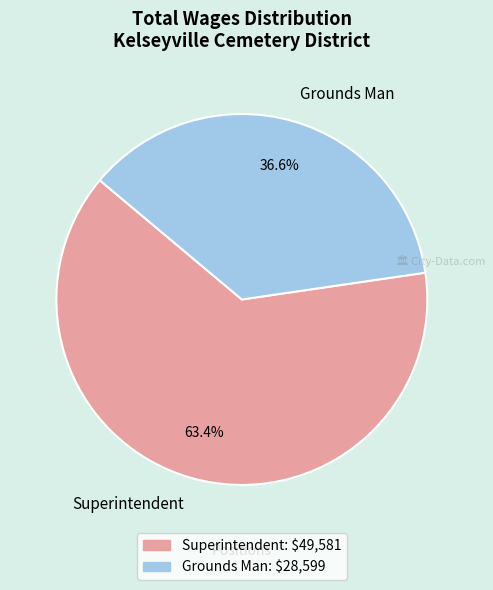

To the nearest percent, what is the average slice percentage?

50%